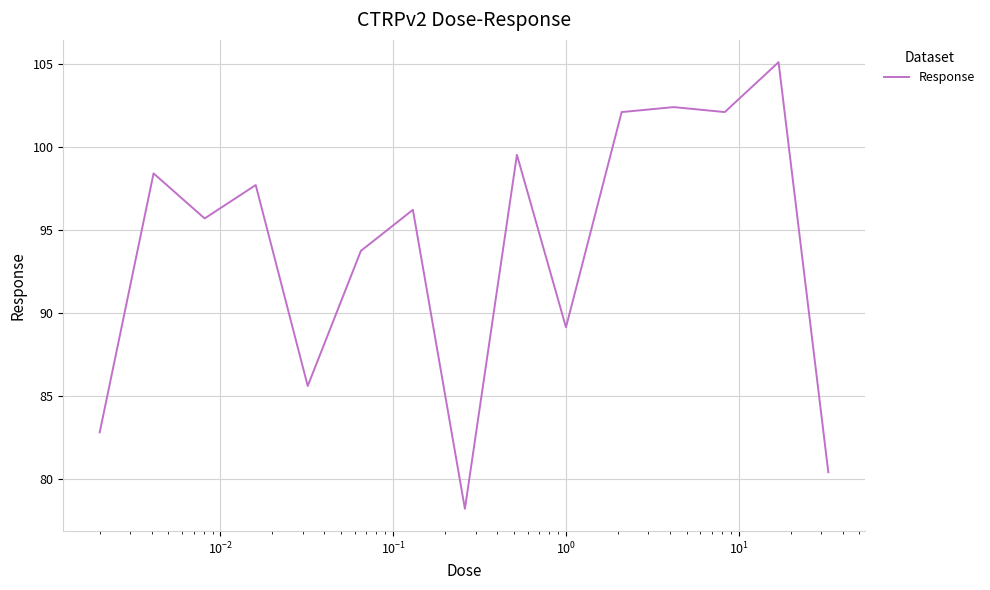

What is the difference between the maximum and minimum values?

26.9